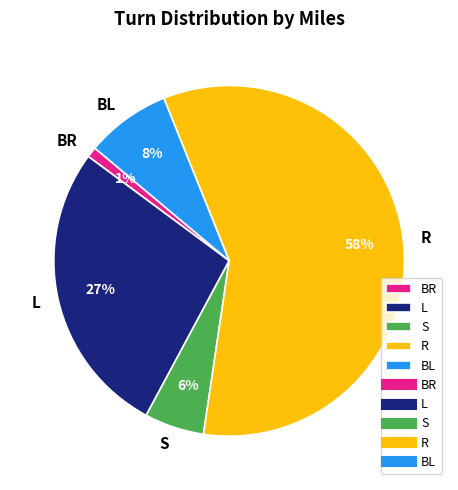

Is the sum of S and BL greater than half?

No